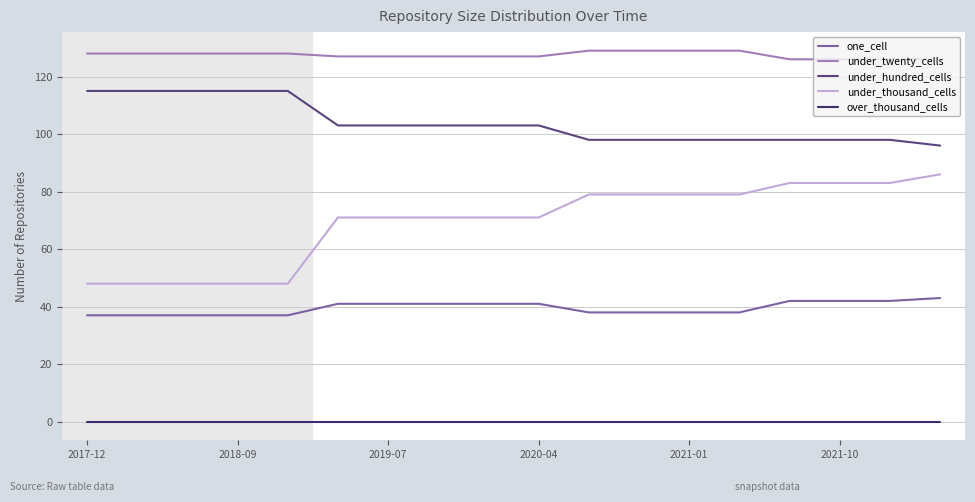

What is the maximum value shown in the chart?

129